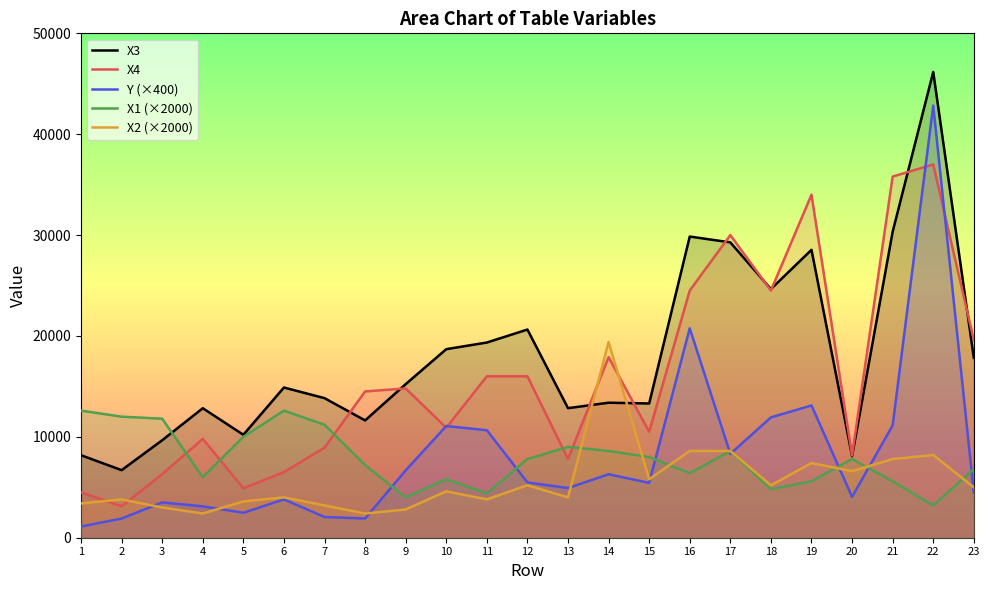

Reading left to right, what are all the values shown in this chart?

X3: 8176.0	6699.0	9663.0	12837.0	10205.0	14890.0	13836.0	11628.0	15225.0	18691.0	19350.0	20638.0	12843.0	13384.0	13307.0	29855.0	29277.0	24651.0	28539.0	8085.0	30328.0	46172.0	17836.0
X4: 4500.0	3120.0	6300.0	9800.0	4900.0	6500.0	8920.0	14500.0	14800.0	10900.0	16000.0	16000.0	7800.0	17900.0	10500.0	24500.0	30000.0	24500.0	34000.0	8160.0	35800.0	37000.0	19600.0
Y (×400): 1104.0	1904.0	3500.0	3112.0	2472.0	3800.0	2056.0	1904.0	6680.0	11072.0	10656.0	5484.0	4924.0	6292.0	5436.0	20760.0	8312.0	11928.0	13112.0	4048.0	11136.0	42840.0	4476.0
X1 (×2000): 12600.0	12000.0	11800.0	6000.0	10000.0	12600.0	11200.0	7200.0	4000.0	5800.0	4400.0	7800.0	9000.0	8600.0	8000.0	6400.0	8600.0	4800.0	5600.0	7800.0	5600.0	3200.0	6800.0
X2 (×2000): 3400.0	3800.0	3000.0	2400.0	3600.0	4000.0	3200.0	2400.0	2800.0	4600.0	3800.0	5200.0	4000.0	19400.0	5800.0	8600.0	8600.0	5200.0	7400.0	6600.0	7800.0	8200.0	5000.0